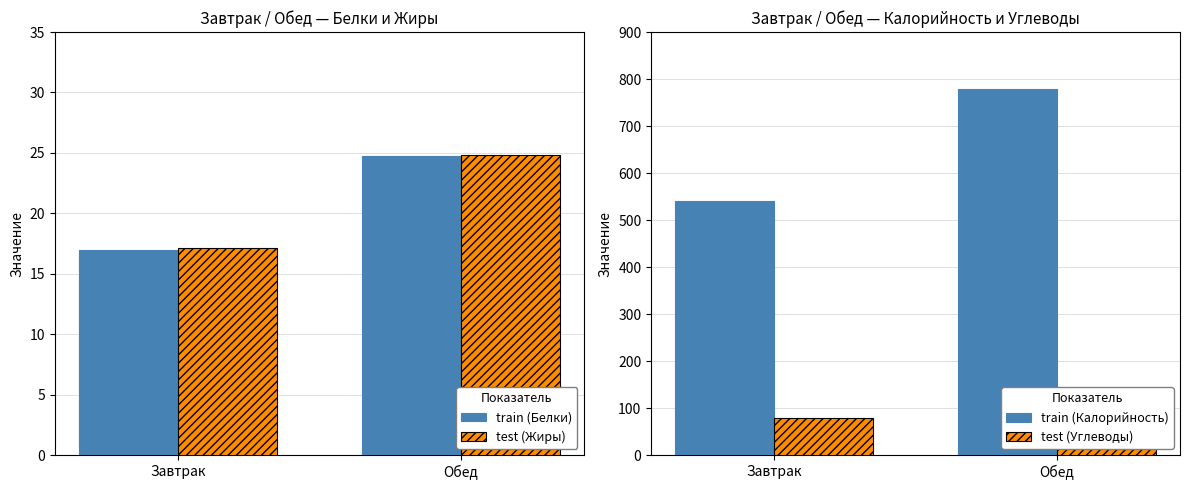

How many groups of bars are there?

2